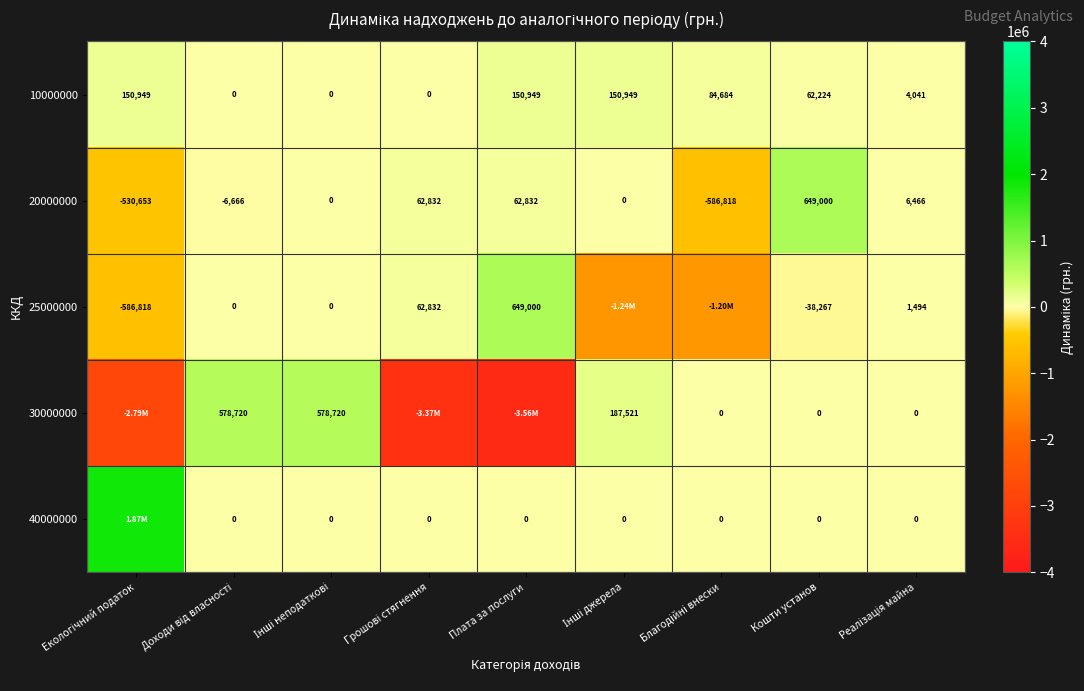

Which series has the largest total across all categories?

40000000